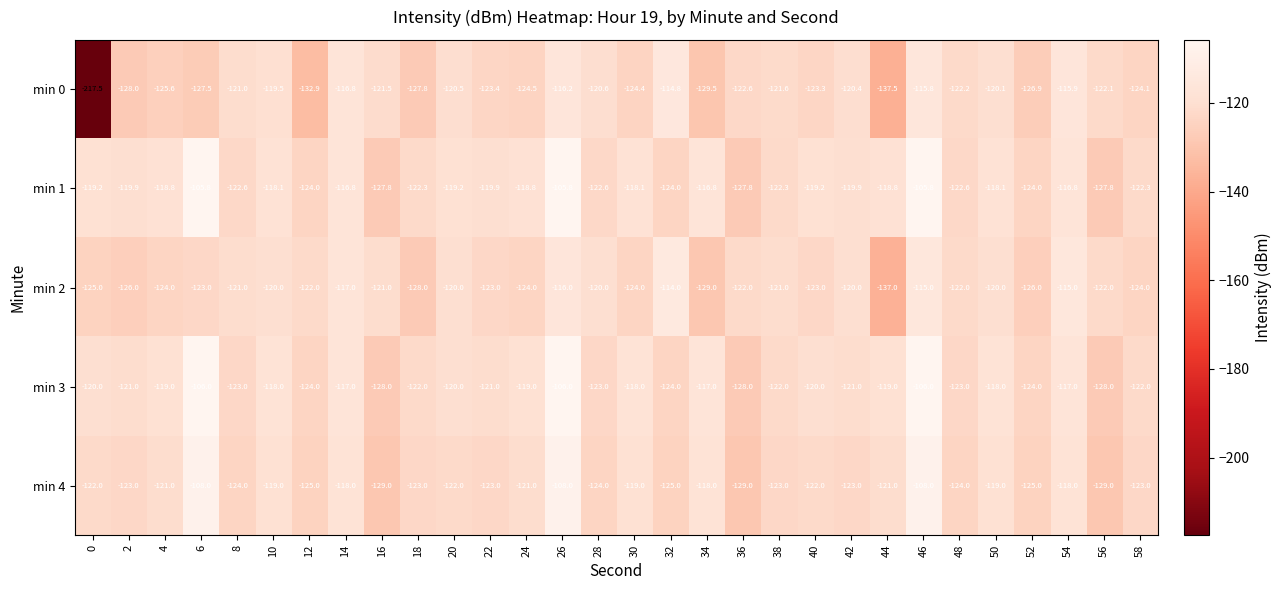

What is the difference between the min 2 values at 52 and 42?

6.0